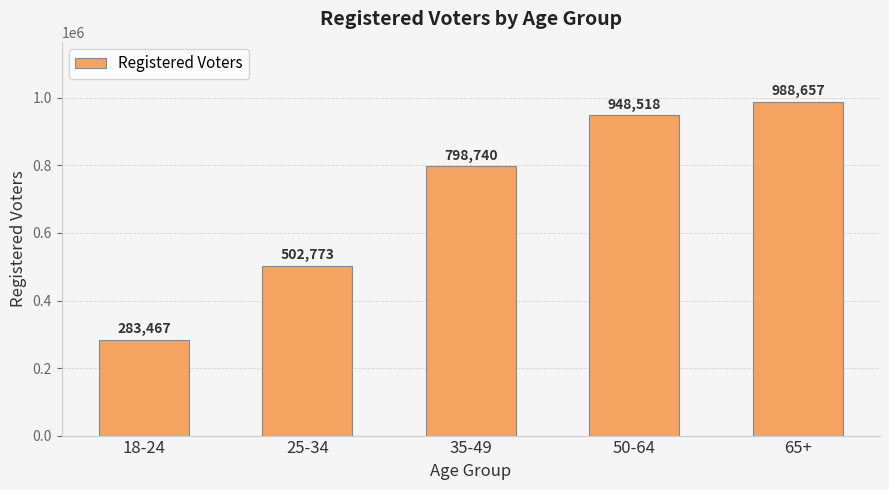

Reading left to right, extract all data points from this chart.

18-24=283467	25-34=502773	35-49=798740	50-64=948518	65+=988657